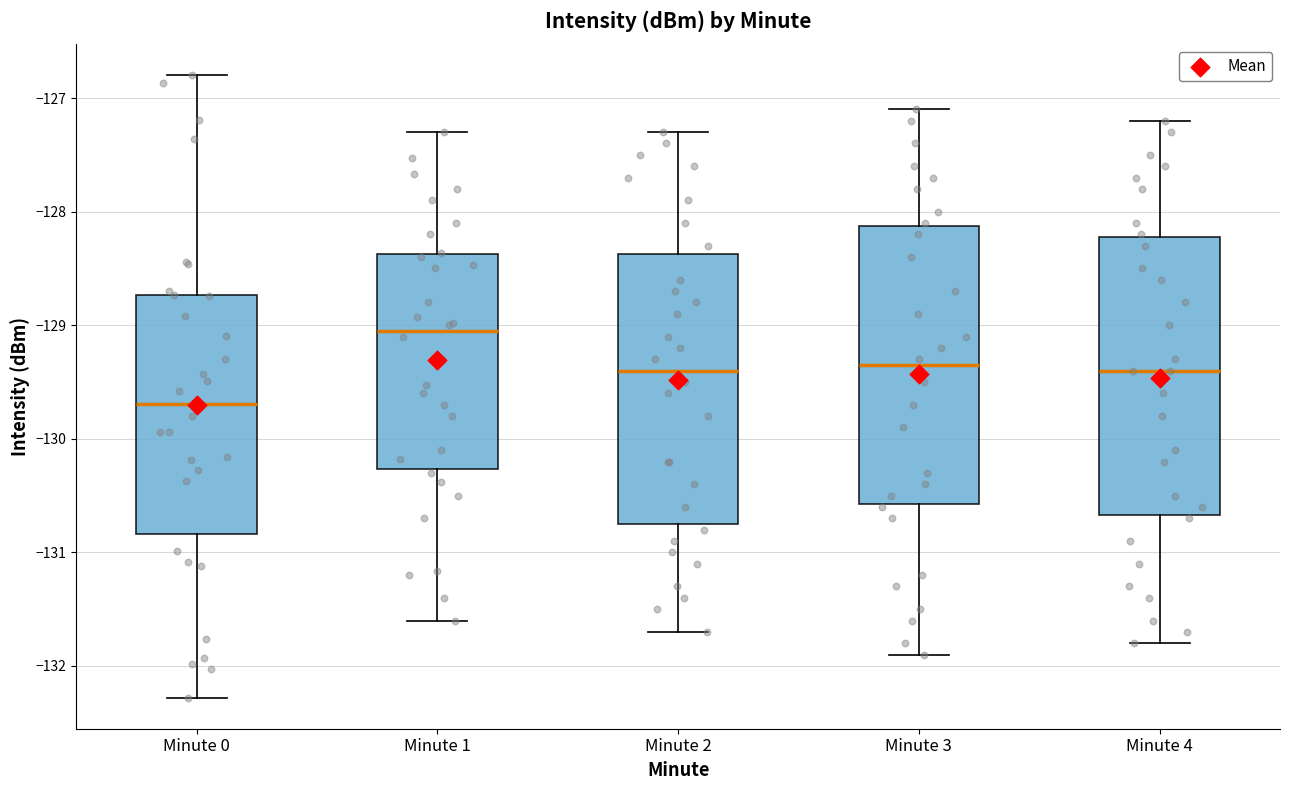

Reading left to right, read every box against the y-axis: the position of its median line, the range the box covers, and the ends of its whiskers. The values are not printed on the chart, so give them approximately, as read against the axis.

Minute 0: median -129.7, box -130.8 to -128.7, whiskers -132.3 to -126.8
Minute 1: median -129.0, box -130.3 to -128.4, whiskers -131.6 to -127.3
Minute 2: median -129.4, box -130.7 to -128.4, whiskers -131.7 to -127.3
Minute 3: median -129.3, box -130.6 to -128.1, whiskers -131.9 to -127.1
Minute 4: median -129.4, box -130.7 to -128.2, whiskers -131.8 to -127.2